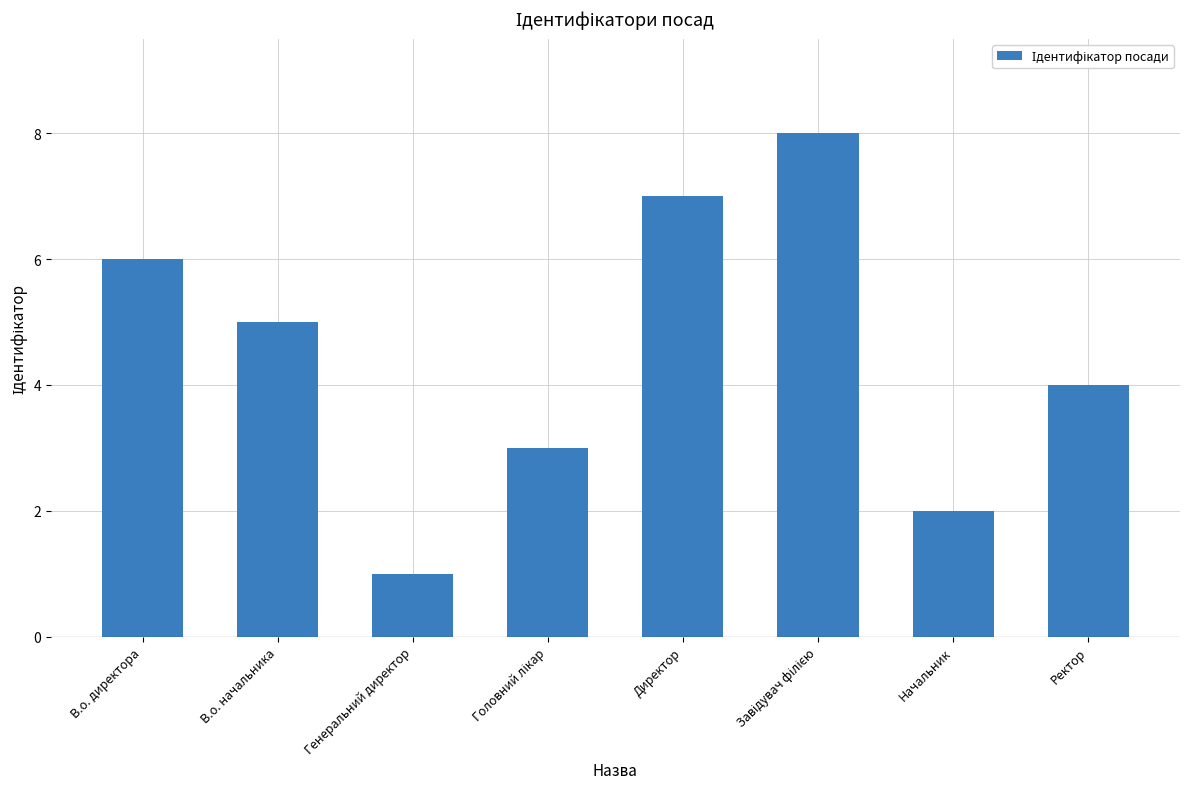

How many values are below 5?

4